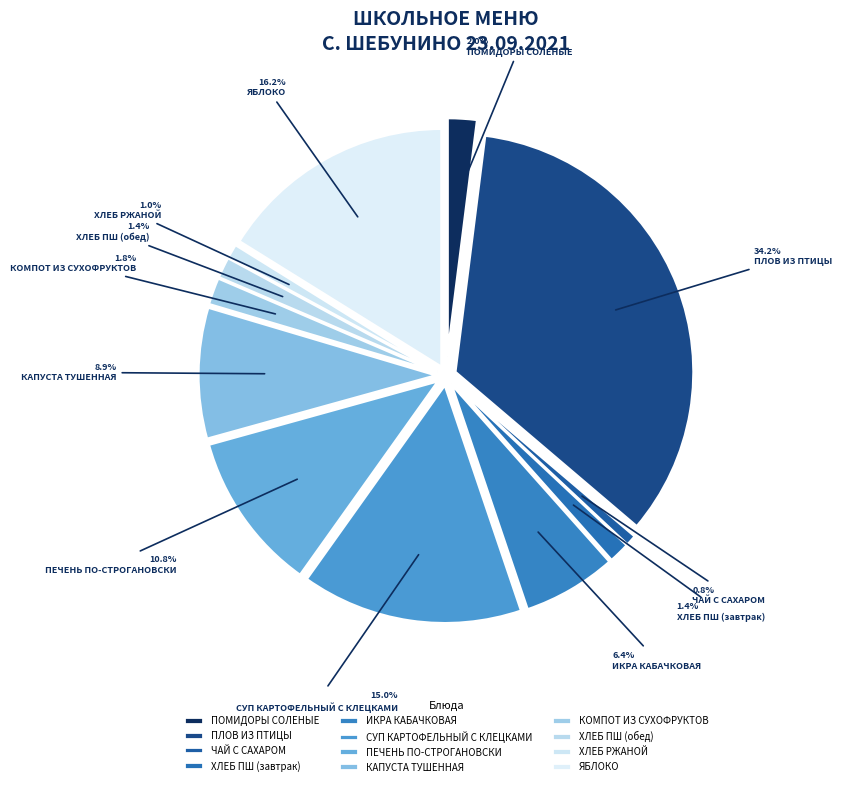

To the nearest percent, what is the average slice percentage?

8%